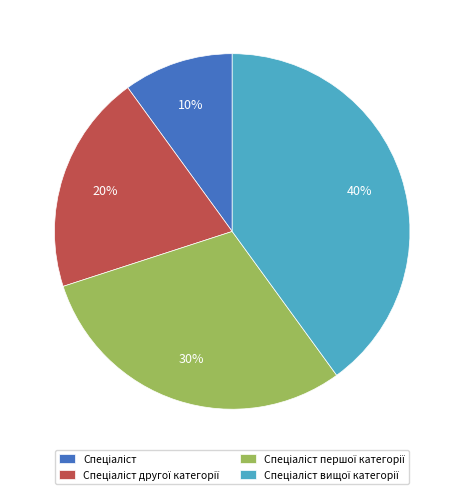

Does any single category account for the majority?

No